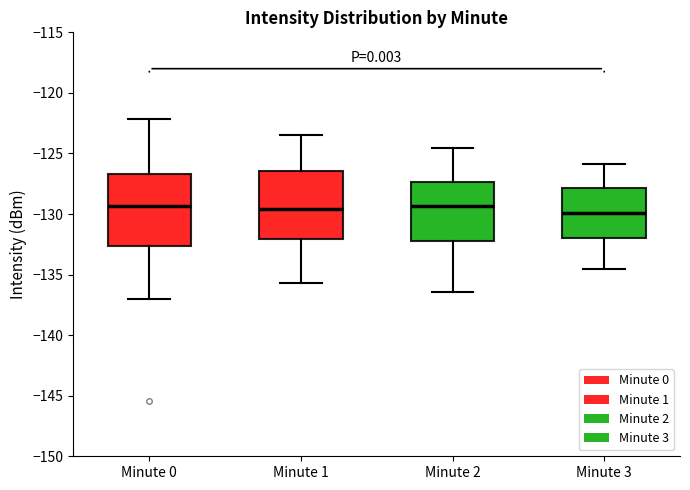

Where does the lower whisker of the box for Minute 2 end on the y-axis? The values are not printed on the chart, so give them approximately, as read against the axis.

-136.5